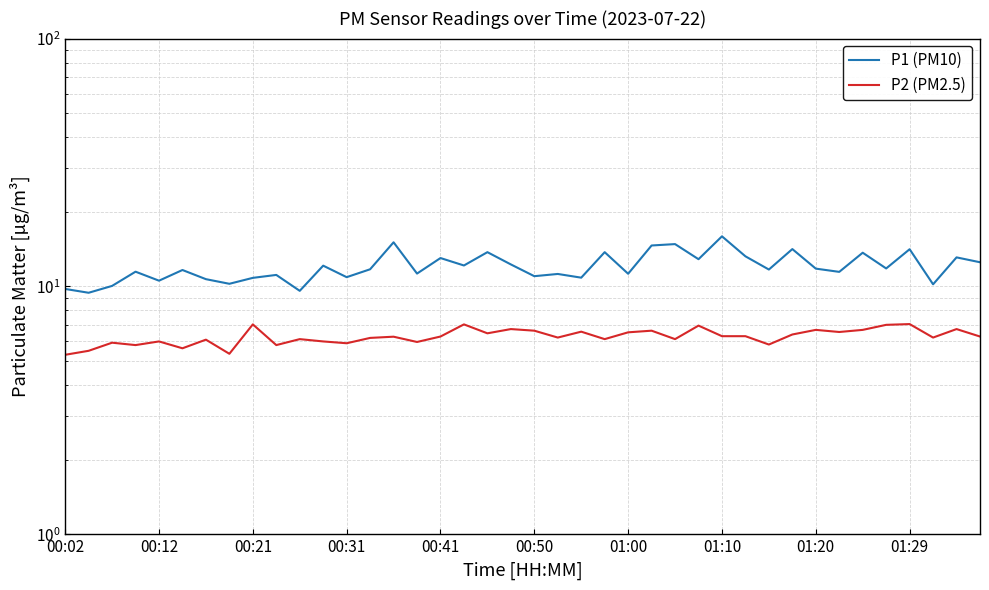

How many interior local valleys does the P1 (PM10) series have?

15